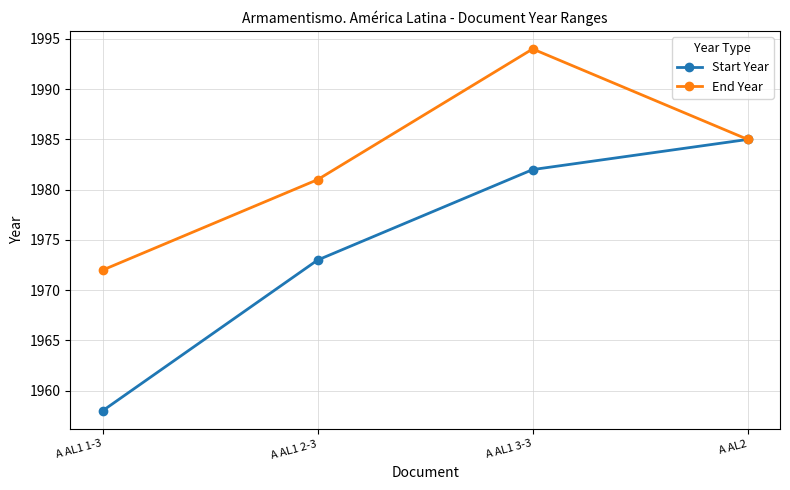

Is it true that End Year equals 1981 at A AL1 2-3?

True